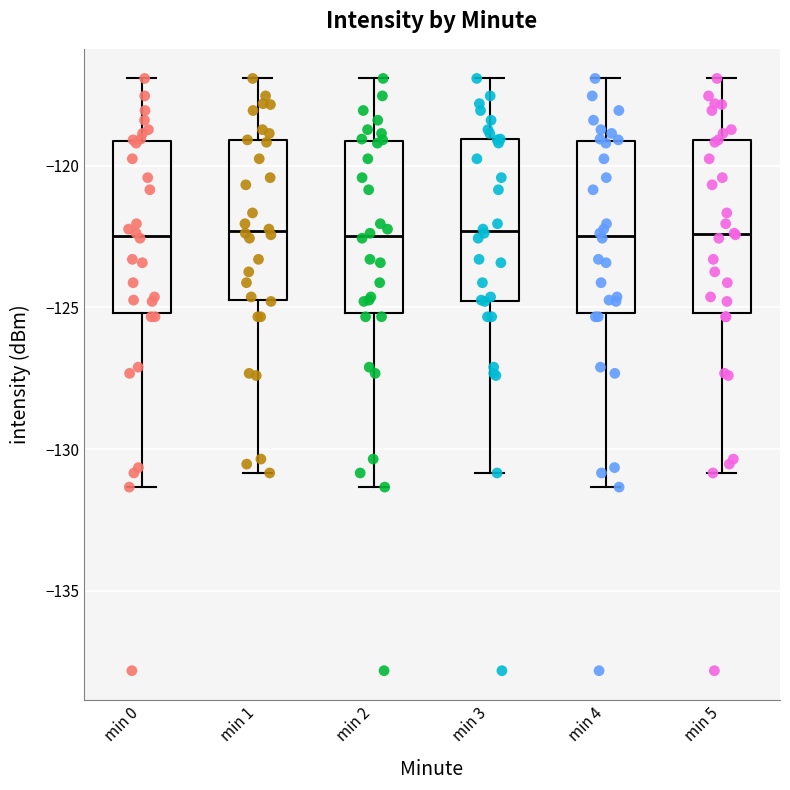

Where is the lower edge of the box for min 2 on the y-axis? The values are not printed on the chart, so give them approximately, as read against the axis.

-125.0